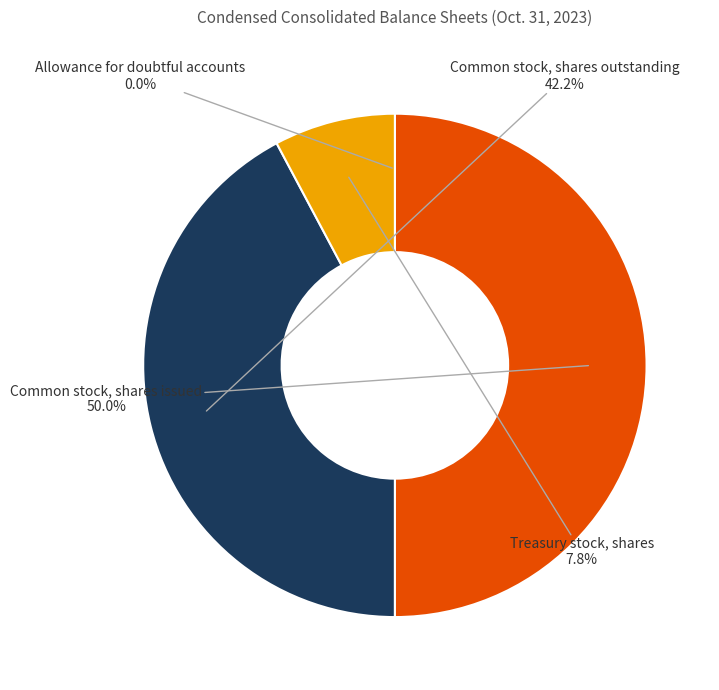

Does Treasury stock, shares account for over 50% of the chart?

No